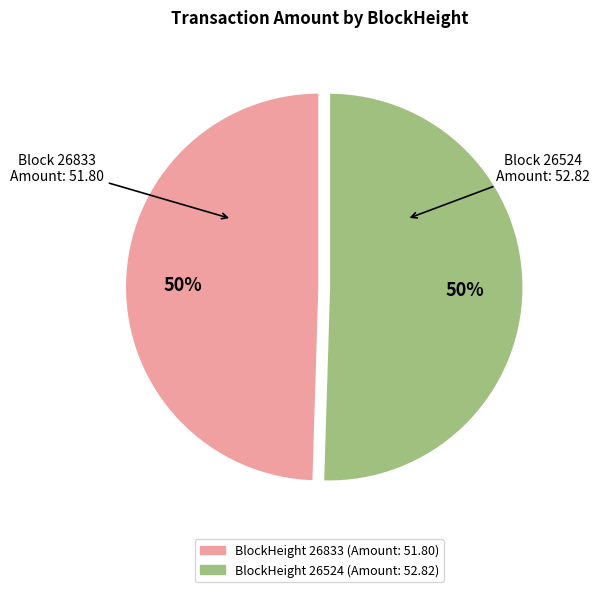

How many slices are in this pie chart?

2